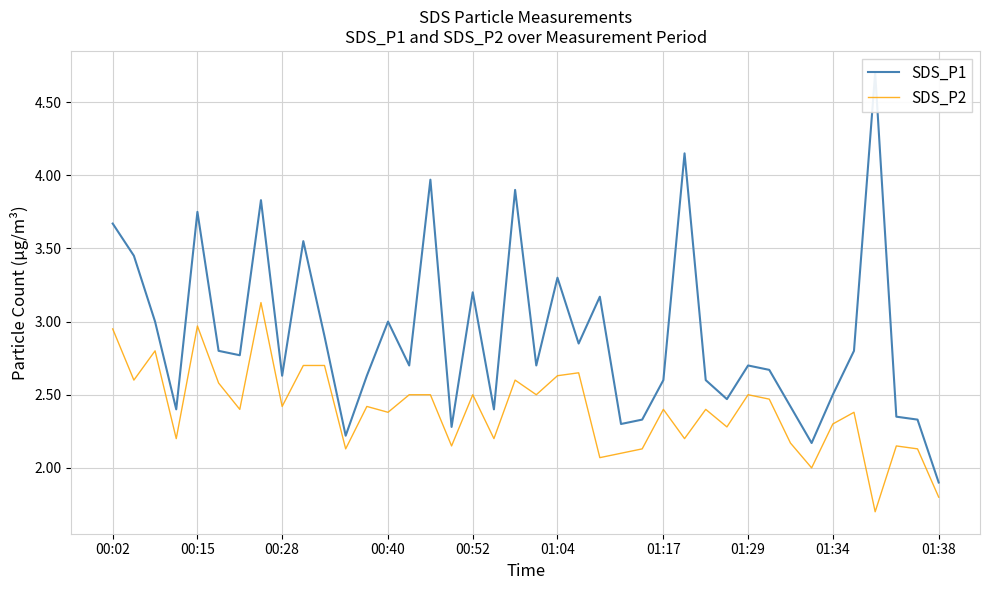

The value of SDS_P2 at 00:02 is 1.1. True or false?

False